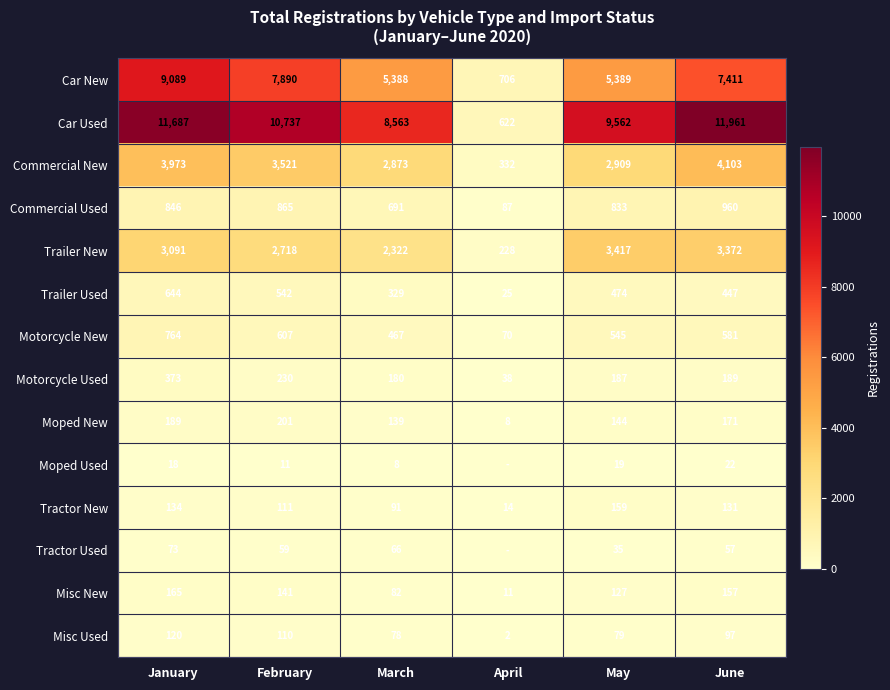

Which has a higher value, May or January?

January